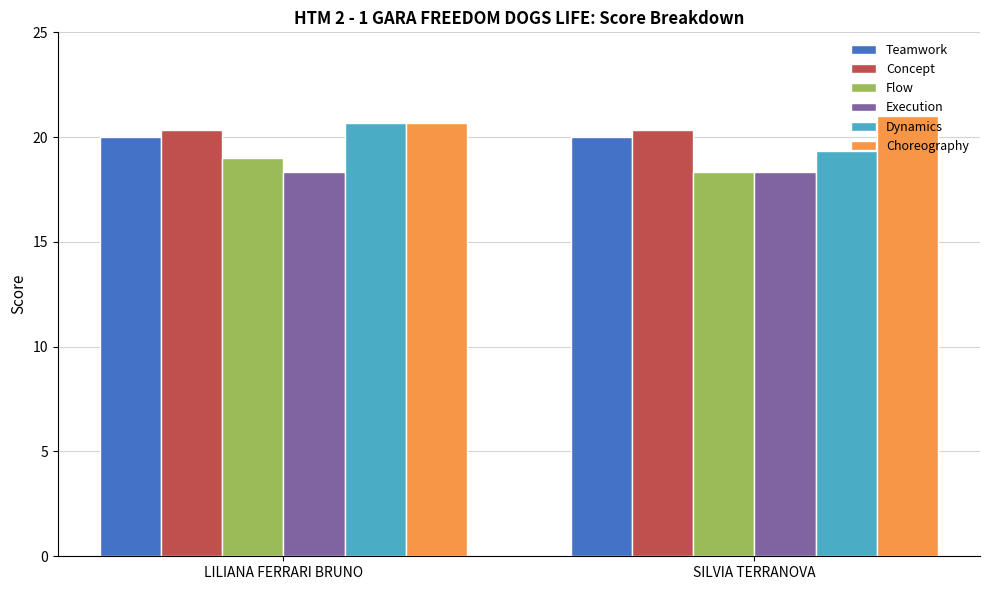

Which series has the largest total across all categories?

Choreography